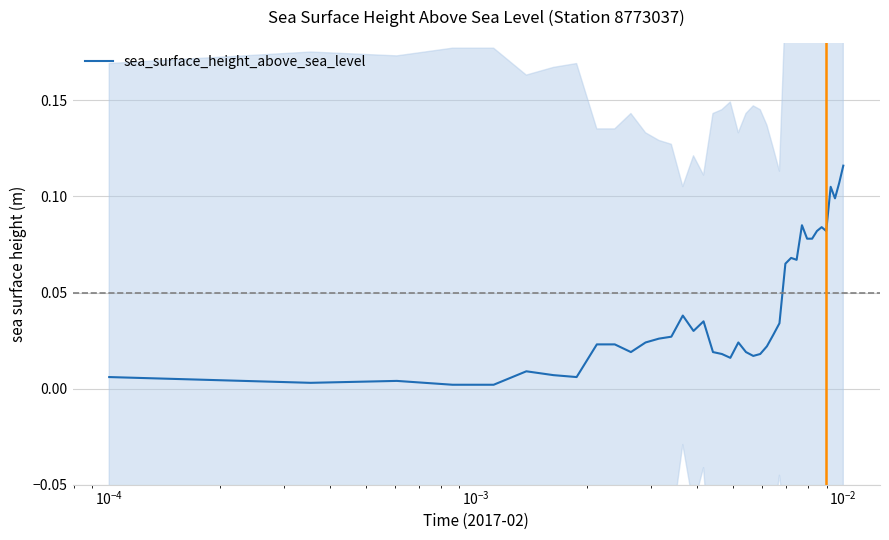

What is the sum of all values?

1.6